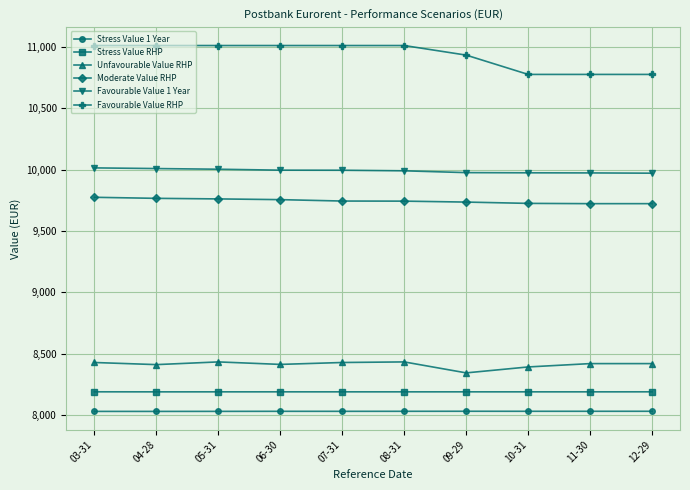

Which series has the widest spread of values?

Favourable Value RHP